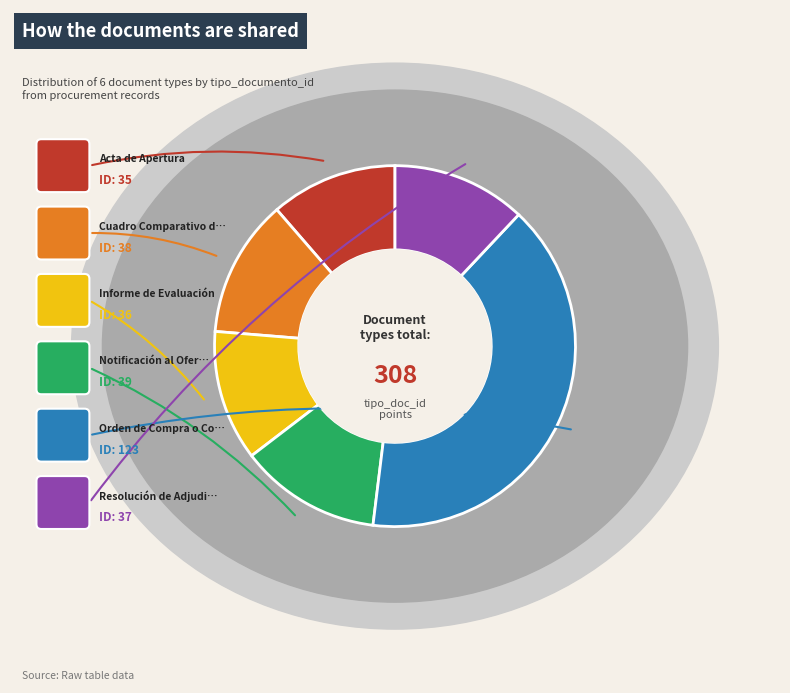

True or false: Resolución de Adjudicación accounts for 12% of the total.

True